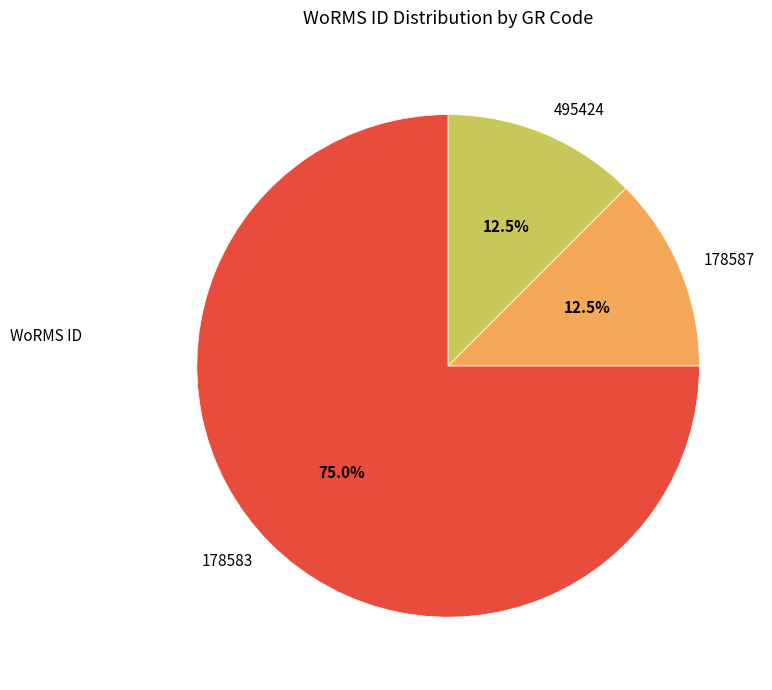

How many slices are in this pie chart?

3